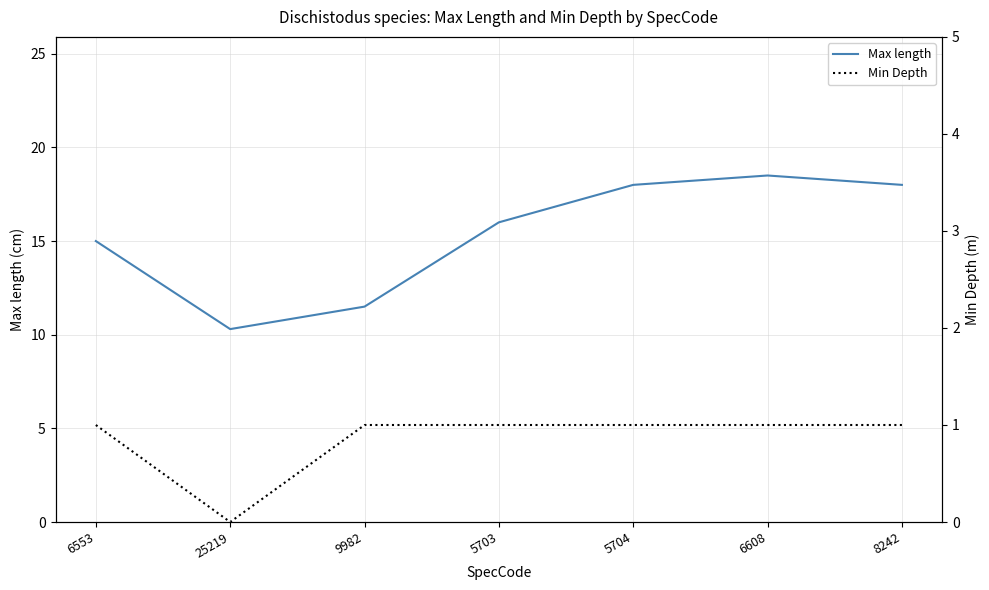

Count the number of categories in the chart.

7